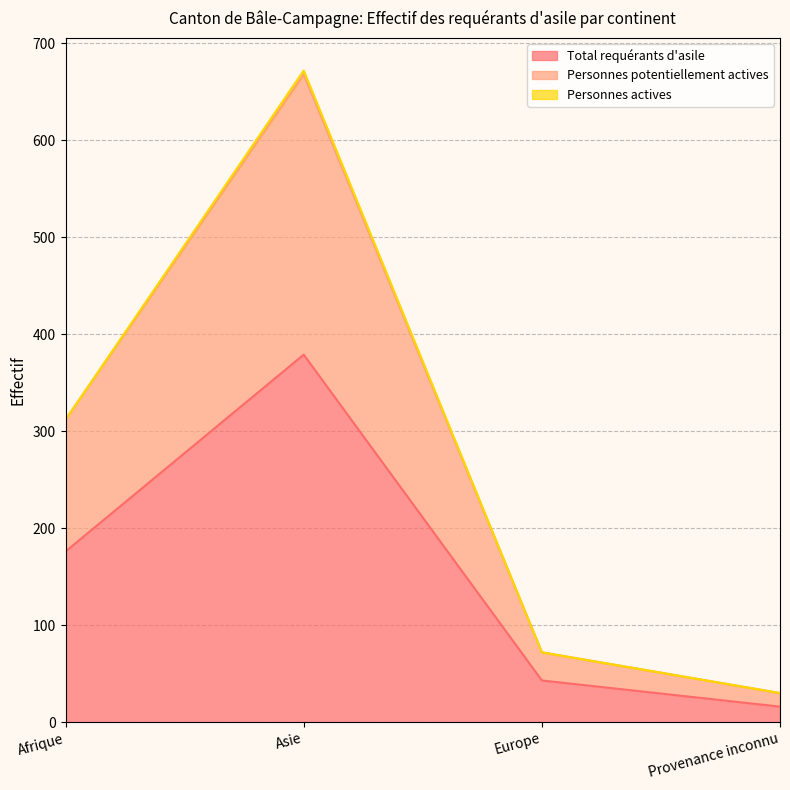

True or false: Personnes potentiellement actives and Total requérants d'asile cross at least once.

False